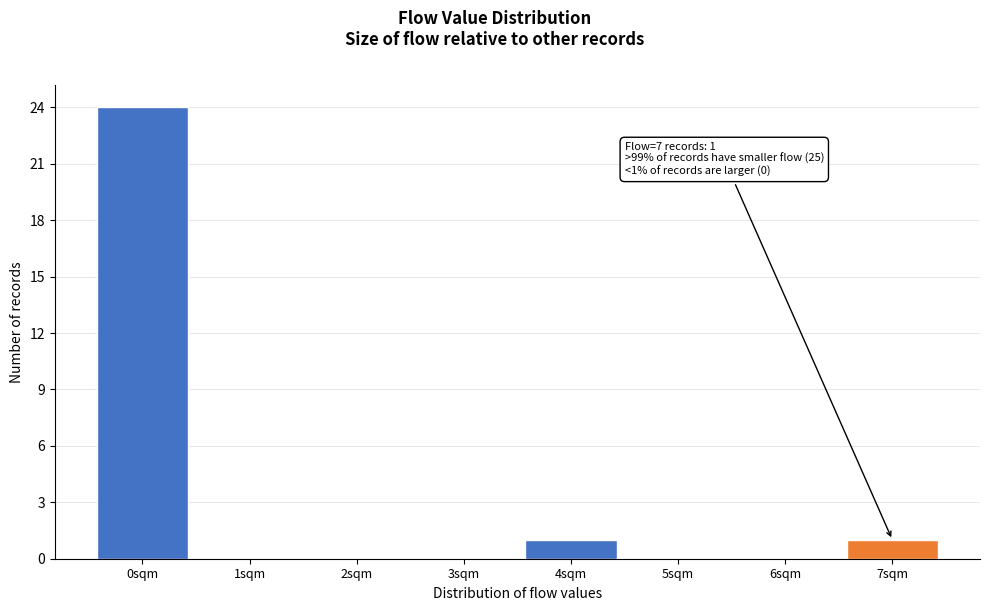

Reading right to left, transcribe all the data shown in this chart.

7sqm=1	6sqm=0	5sqm=0	4sqm=1	3sqm=0	2sqm=0	1sqm=0	0sqm=24